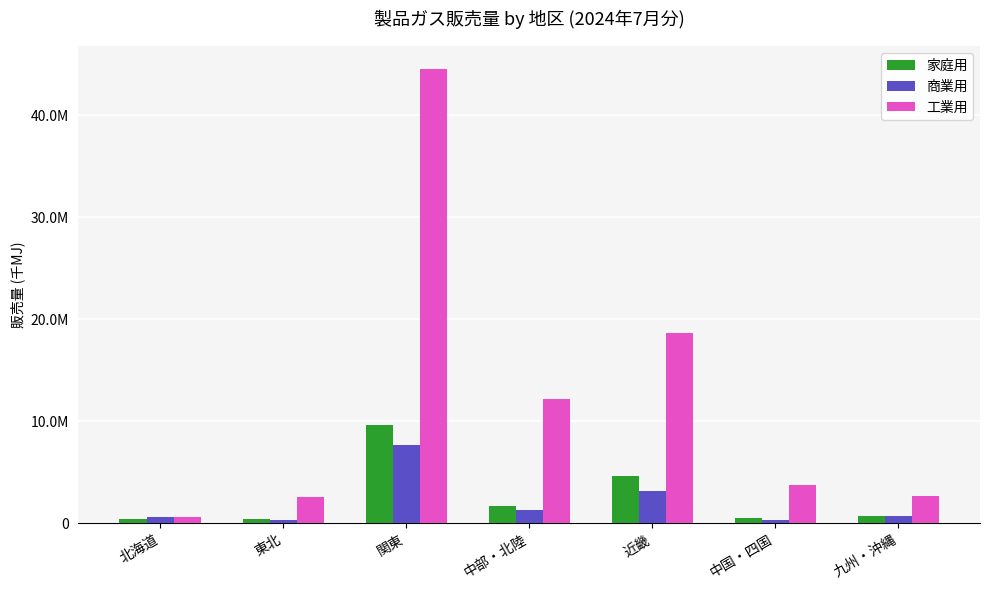

What are all the series names shown in the legend?

家庭用, 商業用, 工業用